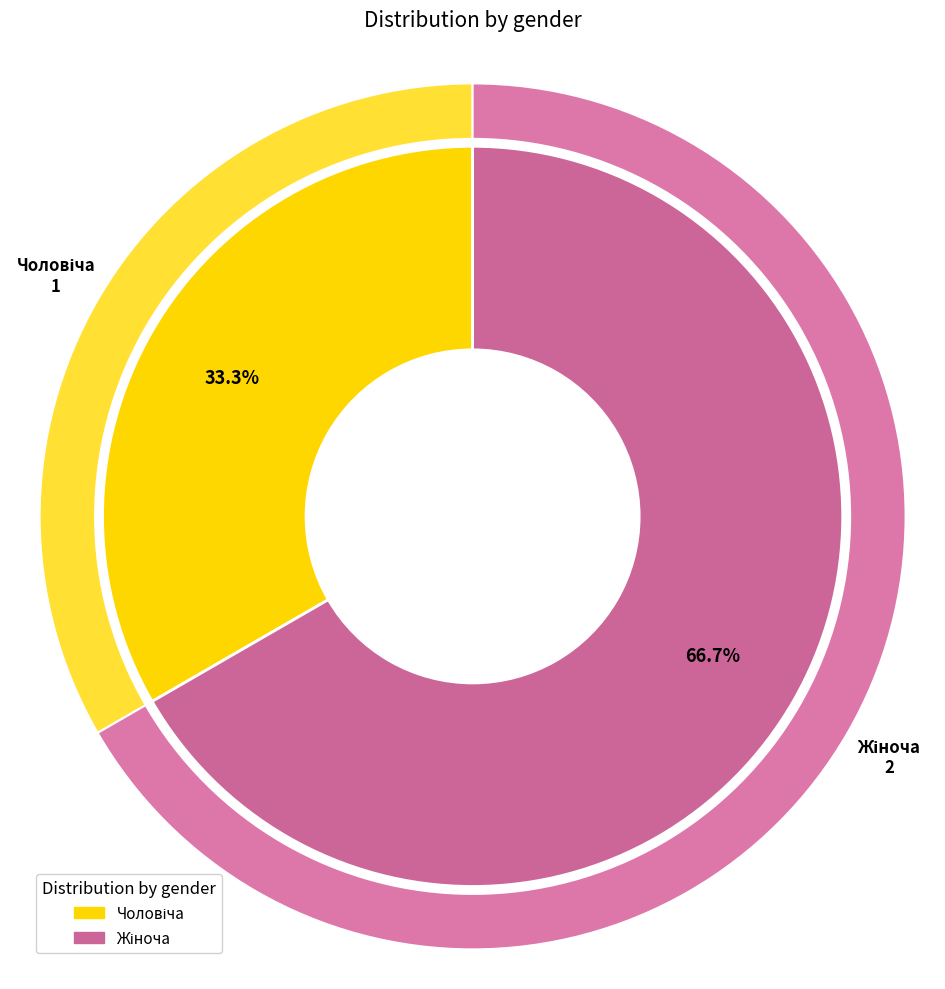

Count the number of slices in the pie.

2